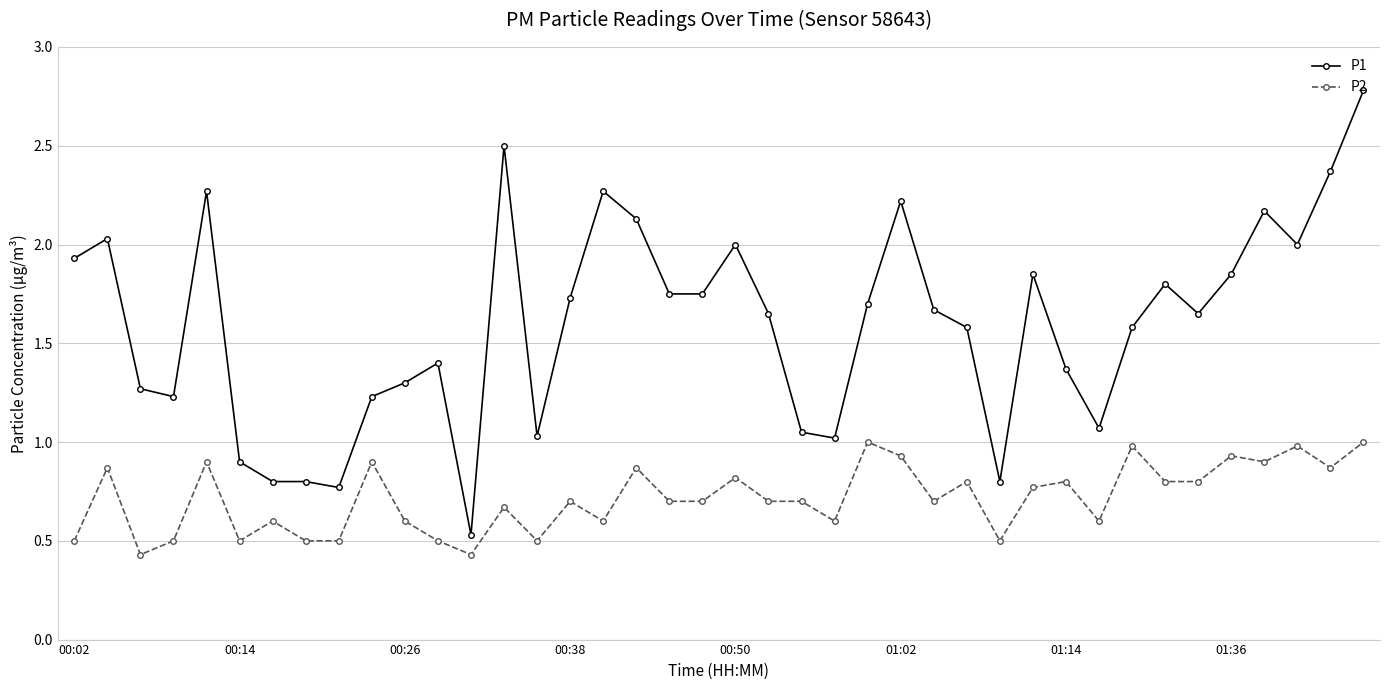

True or false: P2 and P1 cross at least once.

False